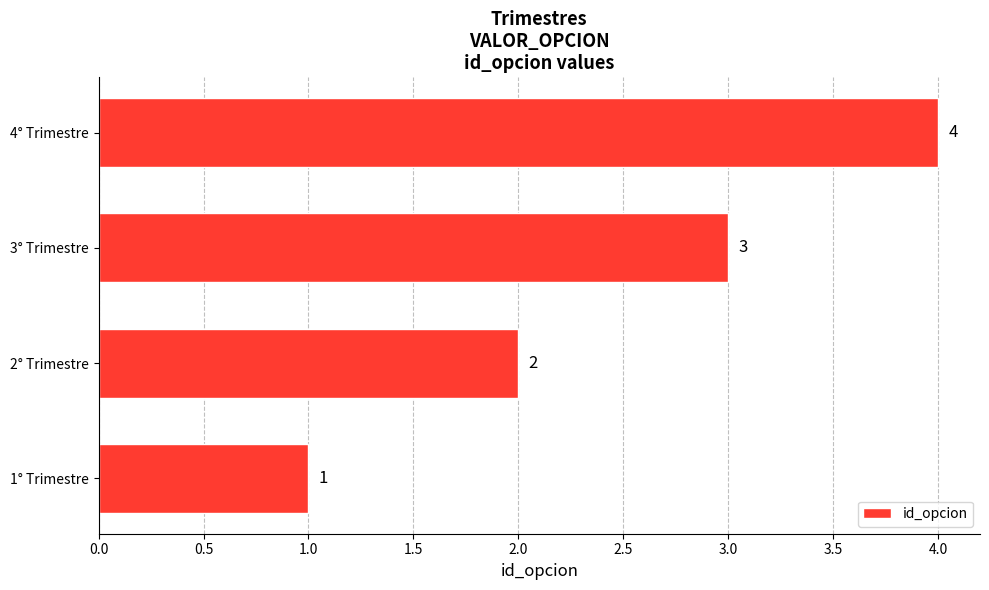

True or false: the data shows 2 at 4° Trimestre.

False